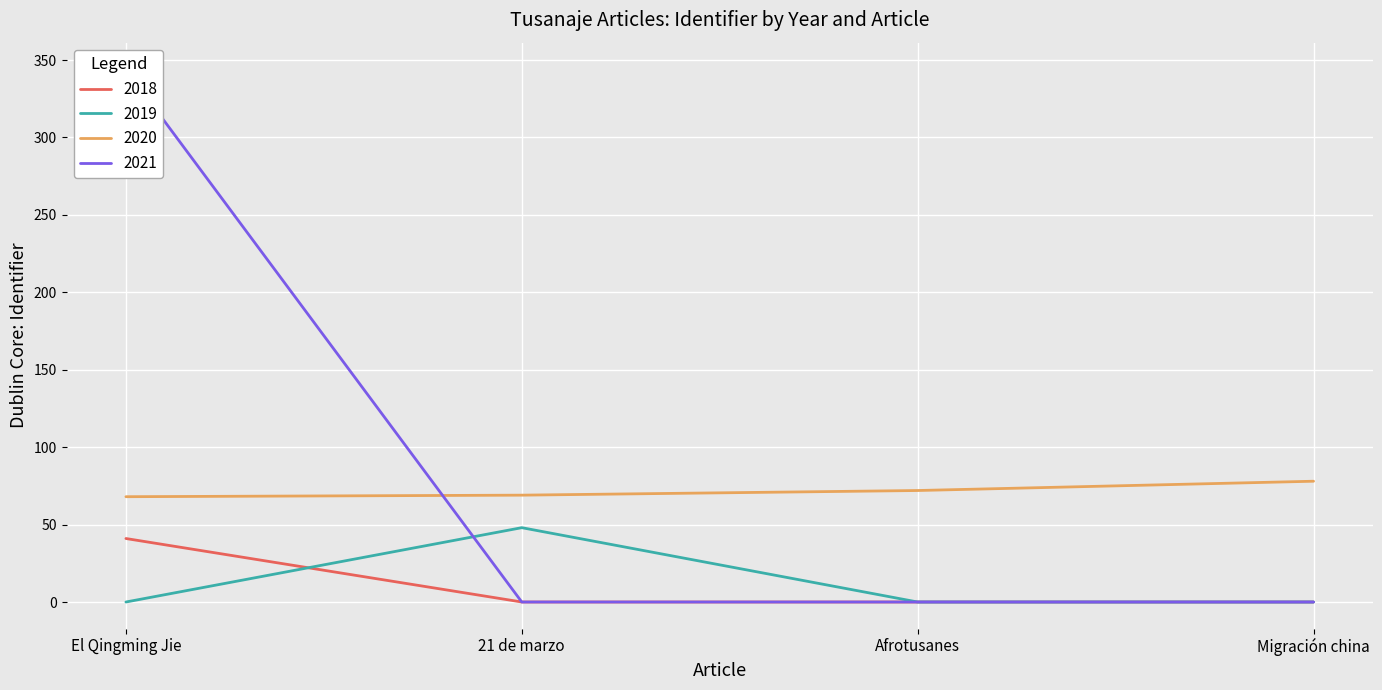

List the series in order of their peak value, highest first.

2021, 2020, 2019, 2018